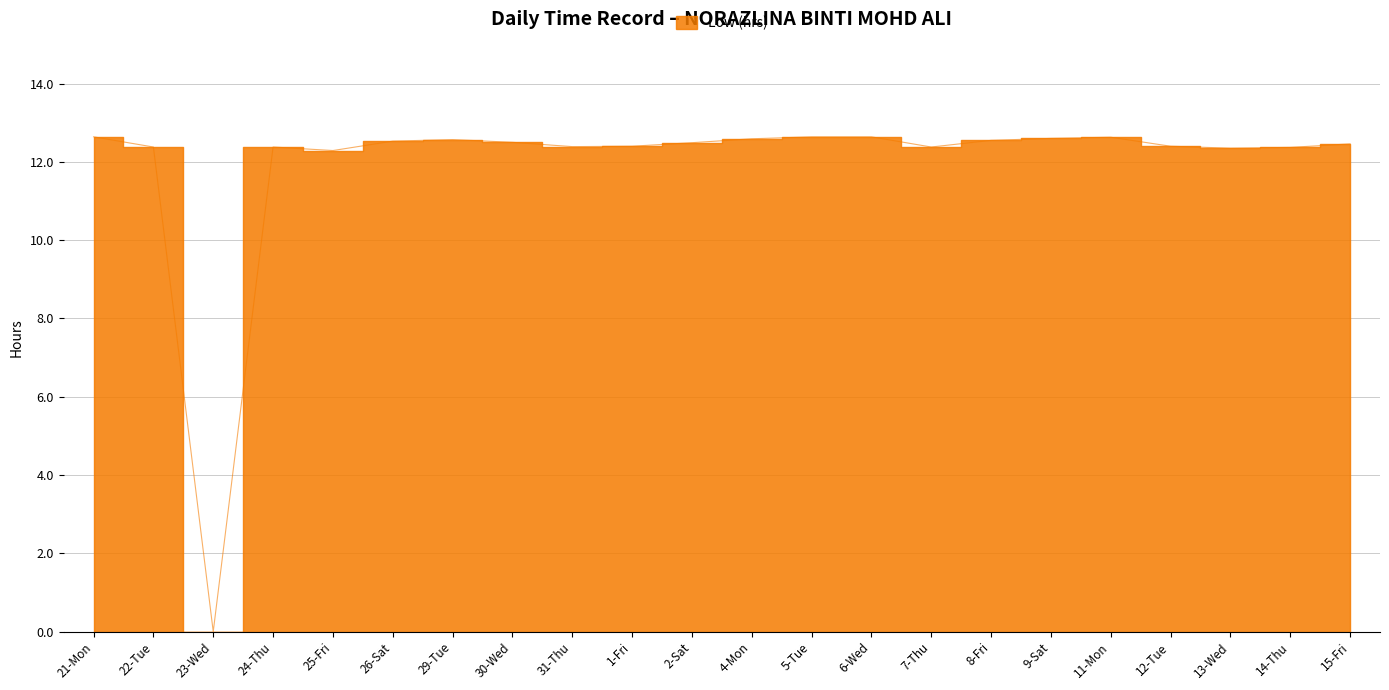

List the labels in order of value, smallest first.

23-Wed, 25-Fri, 13-Wed, 14-Thu, 22-Tue, 24-Thu, 7-Thu, 31-Thu, 1-Fri, 12-Tue, 15-Fri, 2-Sat, 30-Wed, 26-Sat, 8-Fri, 29-Tue, 4-Mon, 9-Sat, 11-Mon, 21-Mon, 5-Tue, 6-Wed